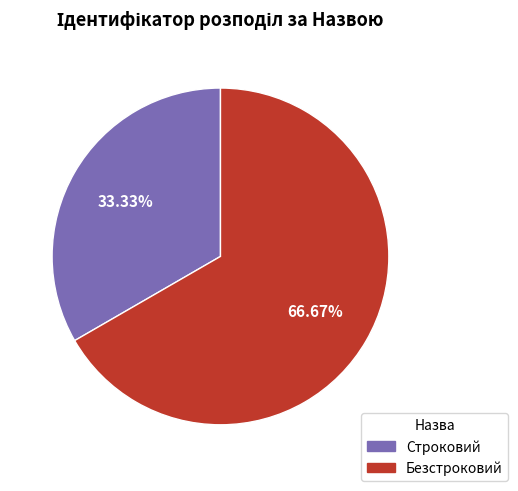

To the nearest percent, what is the average slice percentage?

50%